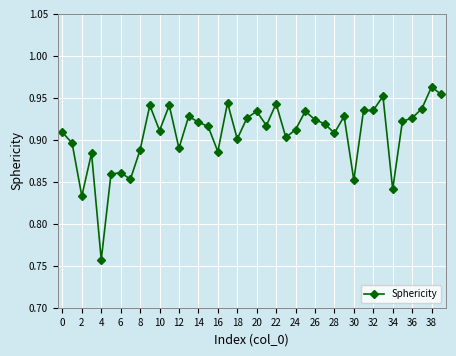

Count the values in the range 0 to 1.

40